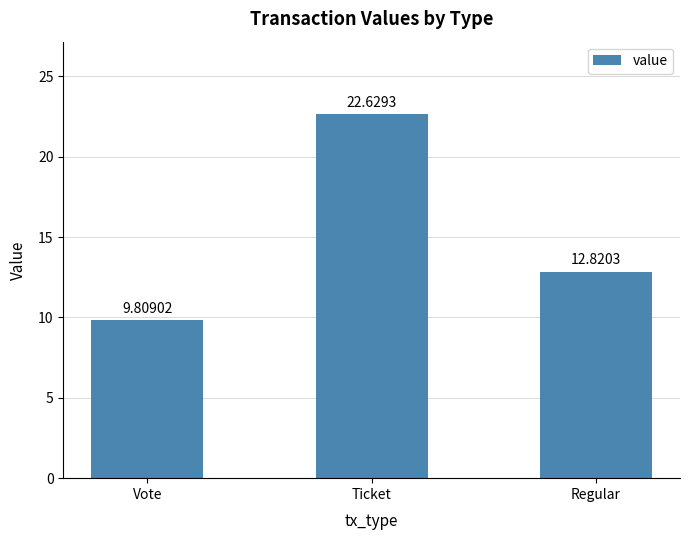

What is the label of the 1st bar from the left?

Vote